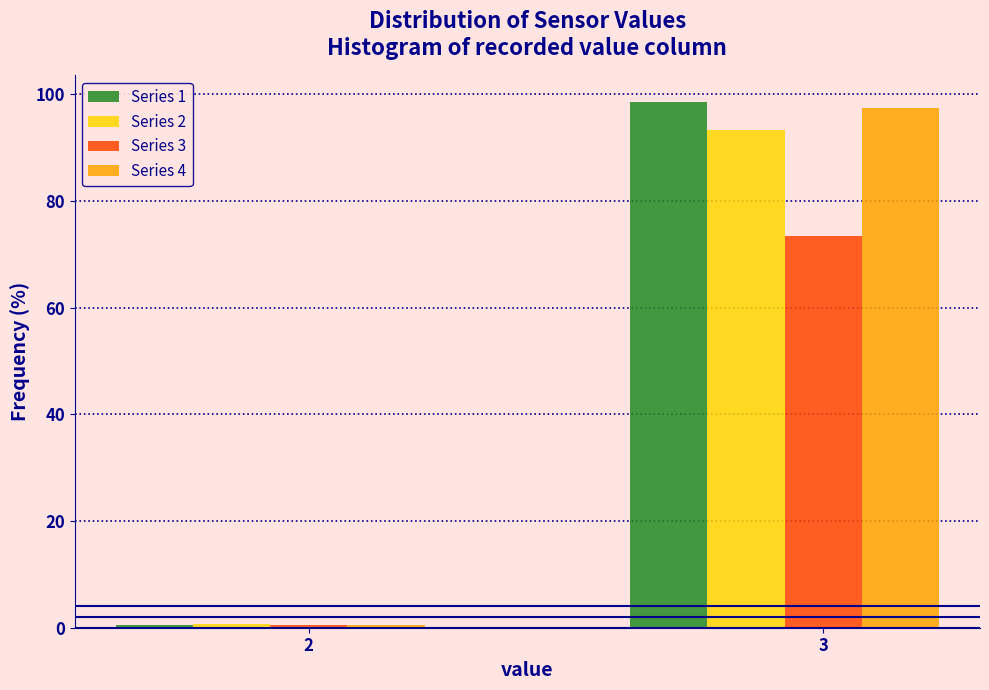

At which category is the sum across all series the highest?

3